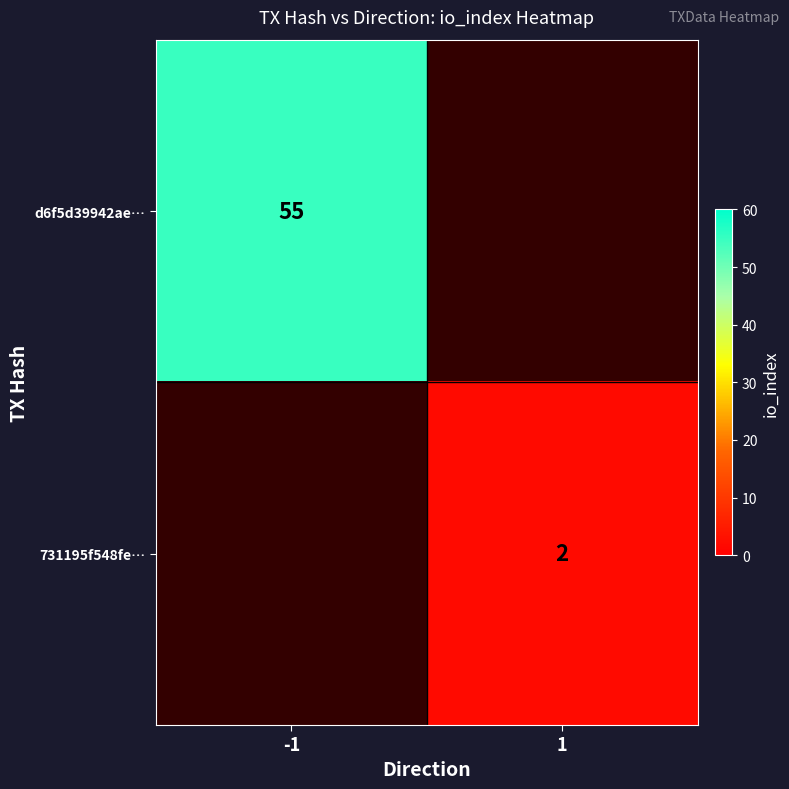

Count the number of categories in the chart.

2